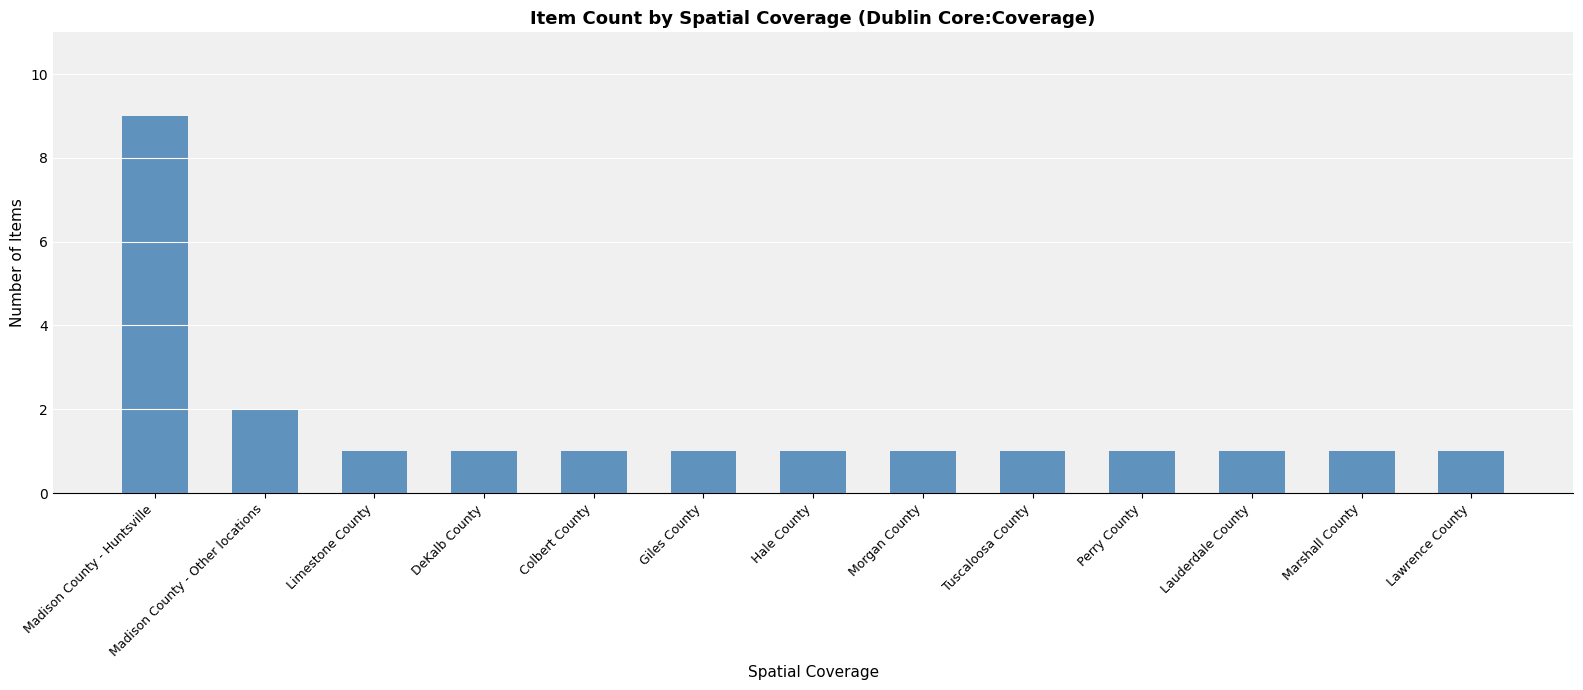

What is the change in value from Madison County - Huntsville to Perry County?

-8